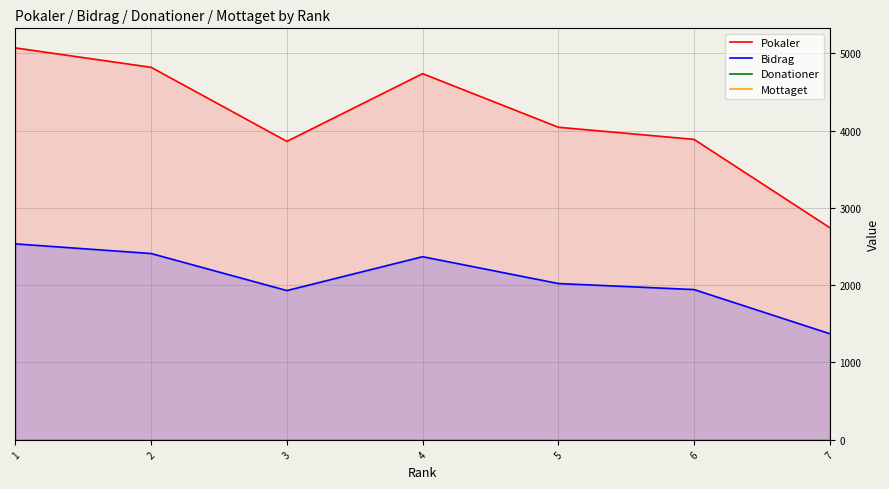

True or false: Donationer has a value of 0 at 5.

True